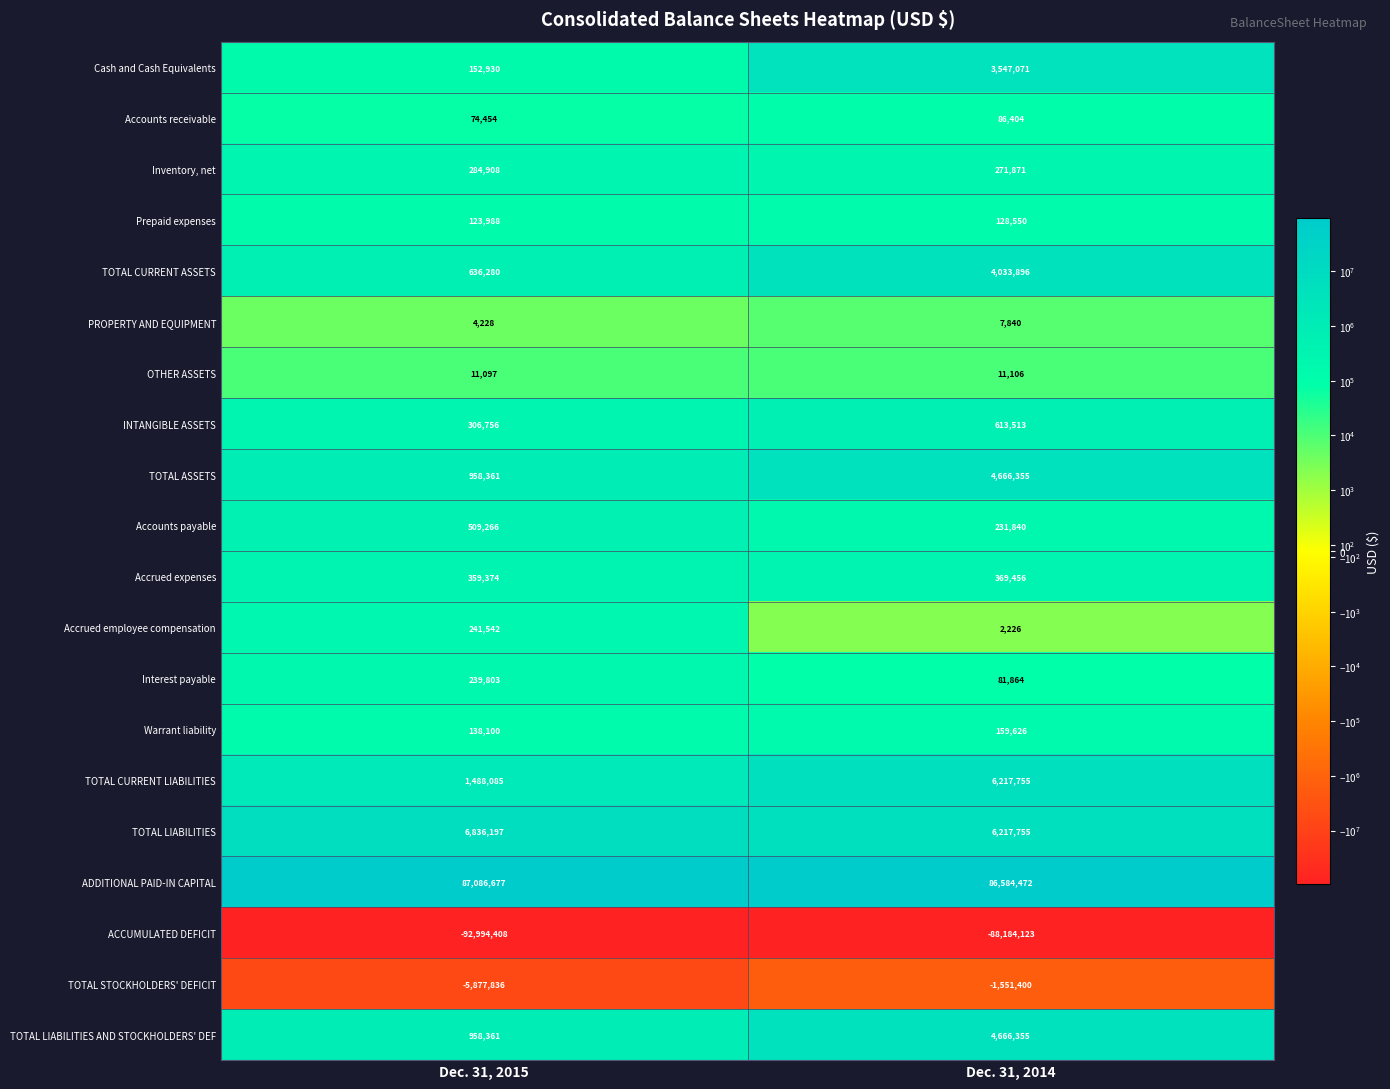

Which category has the highest value across all series?

Dec. 31, 2015